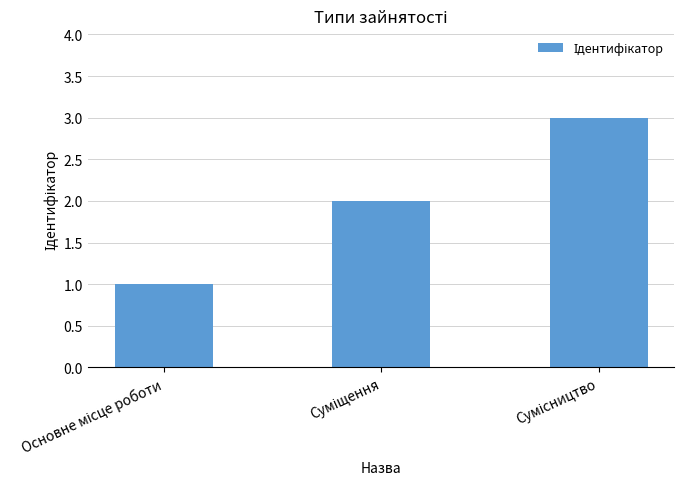

What is the maximum value shown in the chart?

3